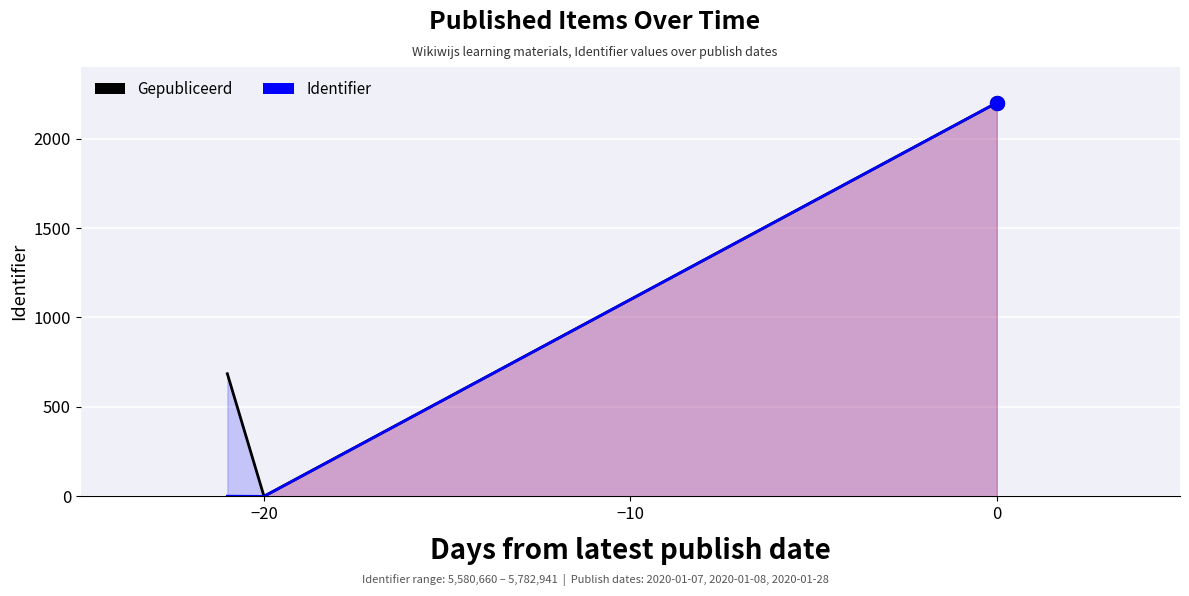

What is the sum of all Gepubliceerd values?

2886.8